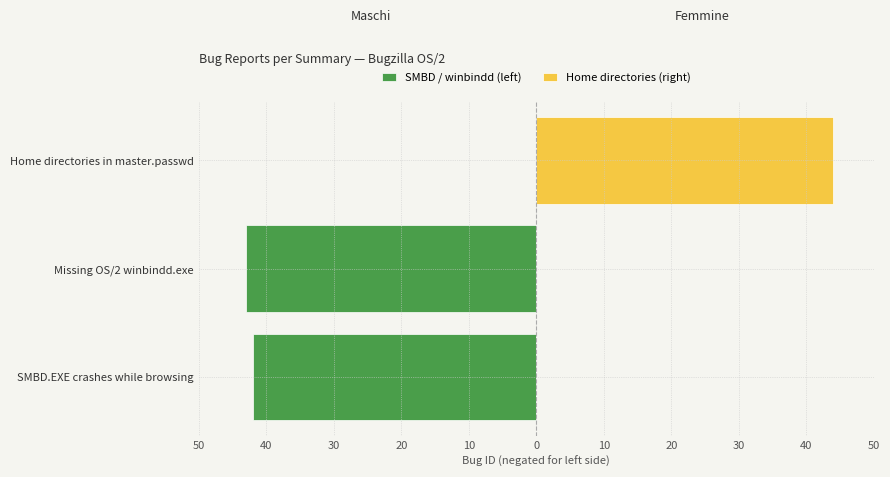

What is the sum of all right side (44) values?

44